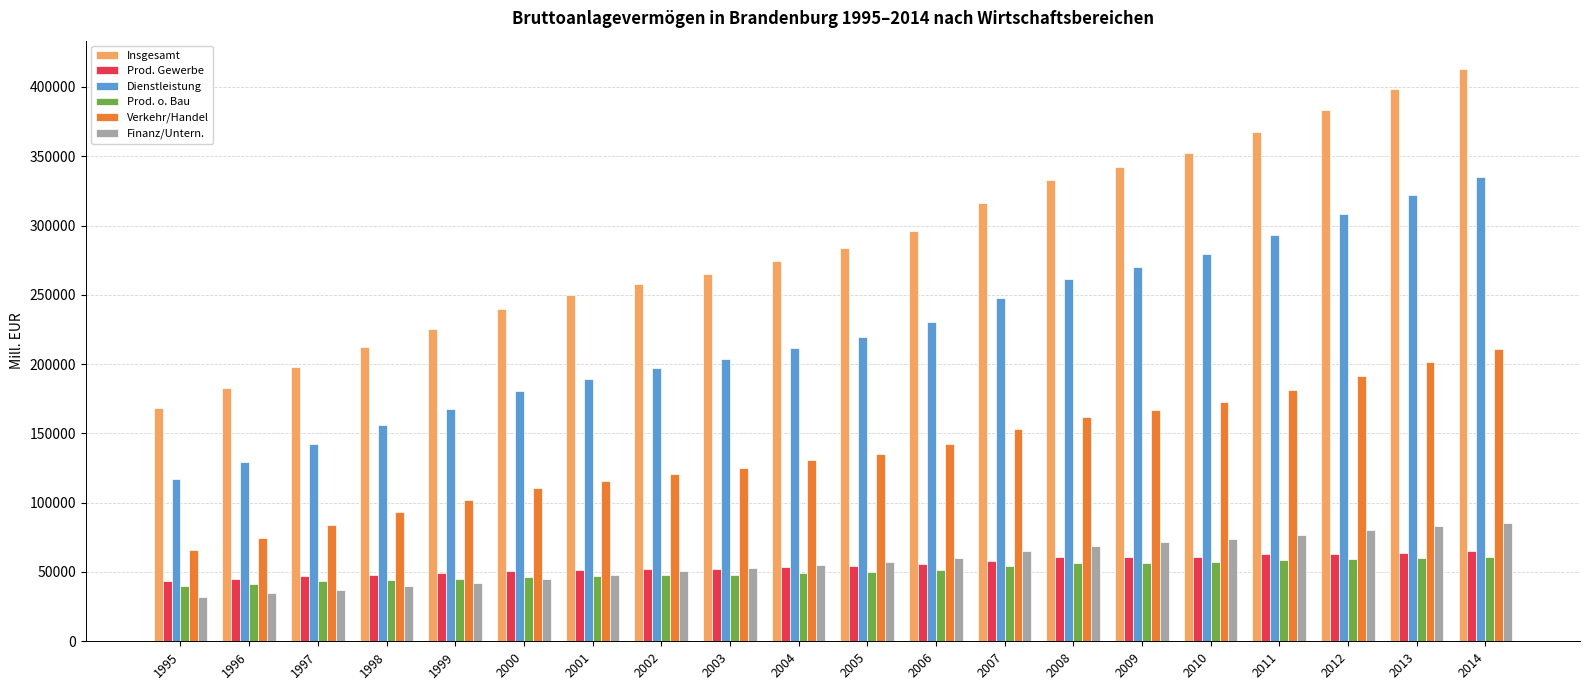

How many data points in Verkehr/Handel are less than 135486?

10